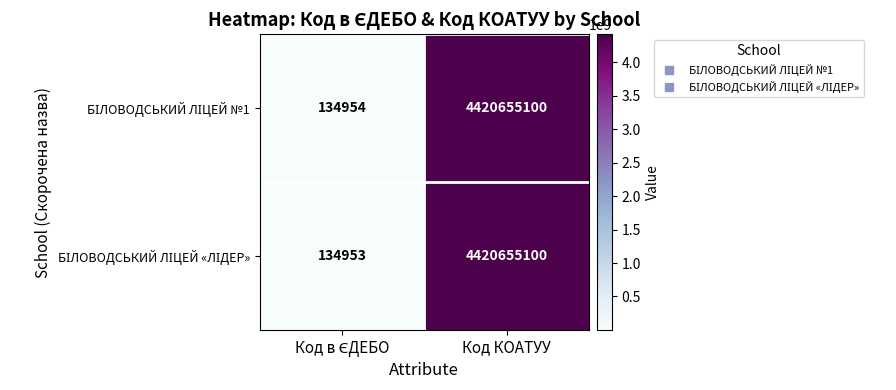

At which category is the sum across all series the highest?

Код КОАТУУ